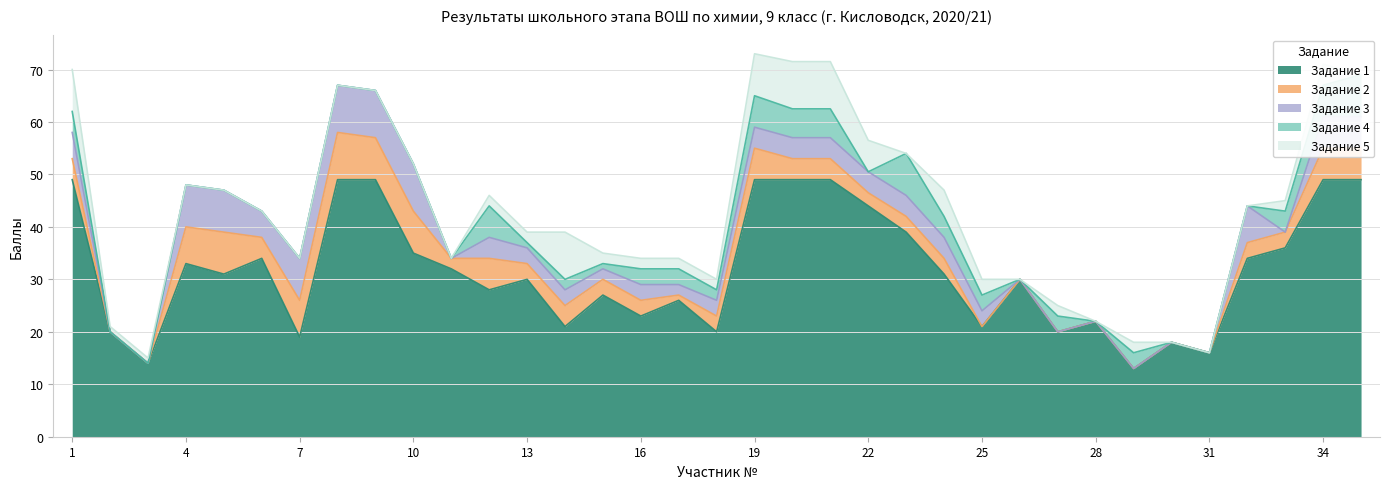

At which label is Задание 2 closest to 4?

1